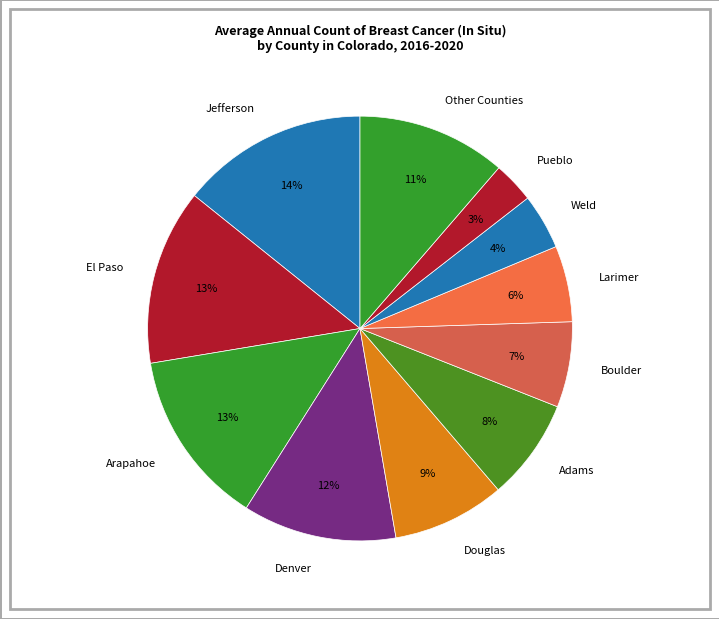

Does Adams account for over 50% of the chart?

No